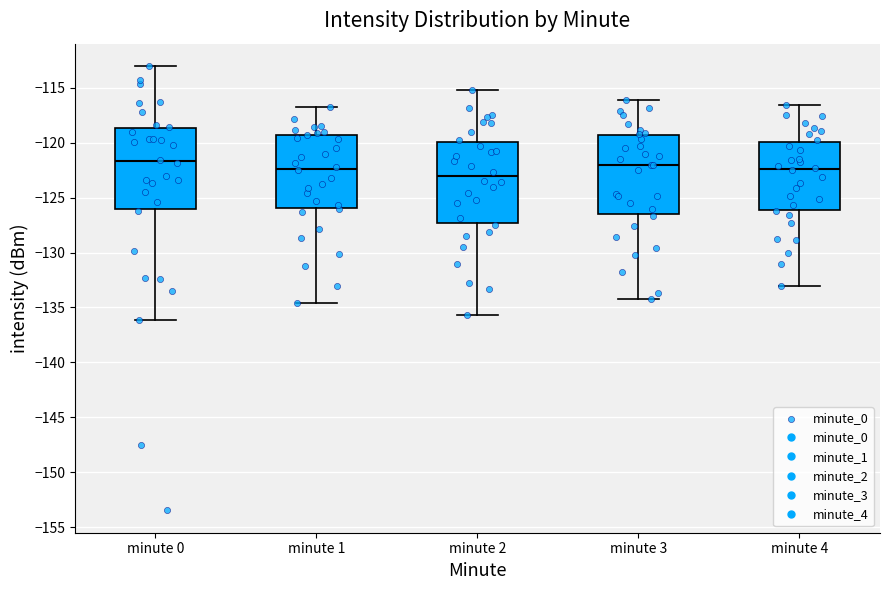

Which box has the lowest median line?

minute 2